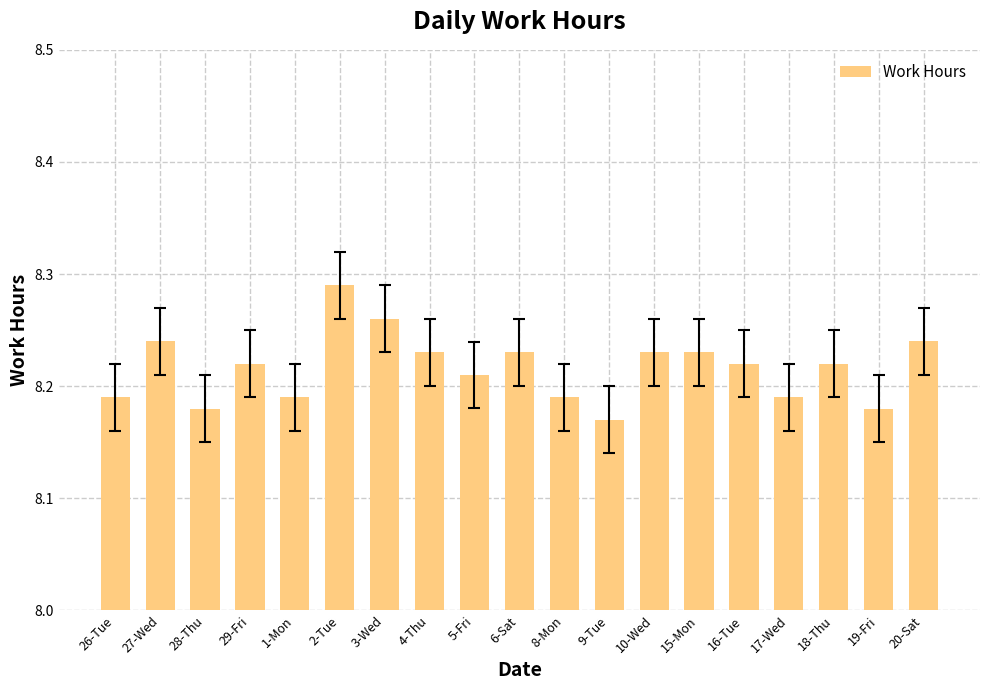

The value at 1-Mon is 11.8. True or false?

False